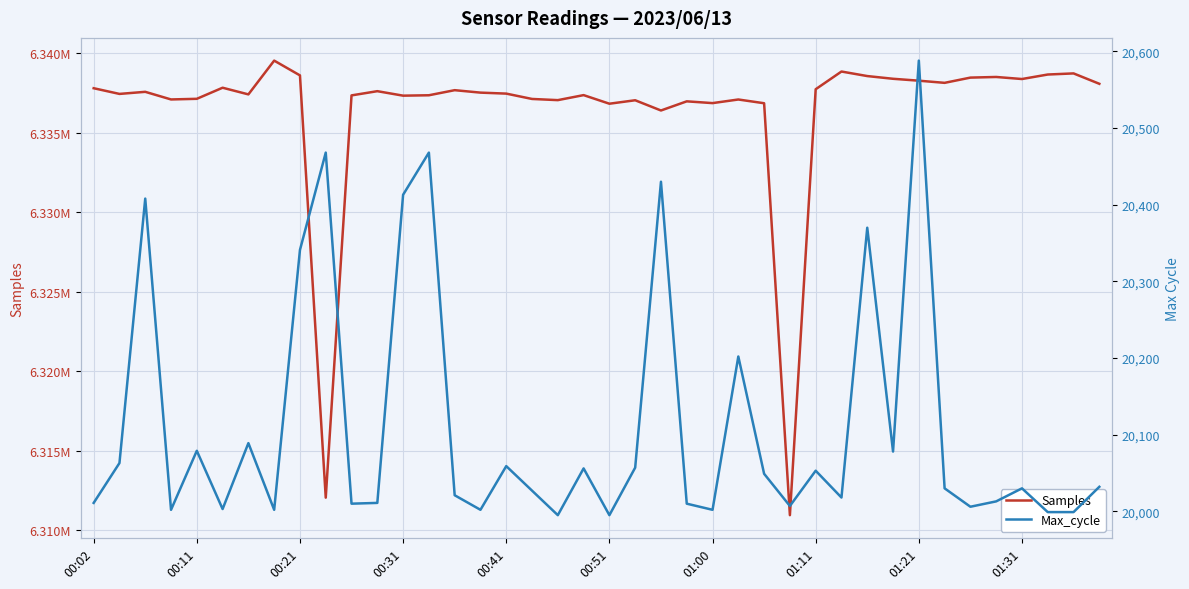

Is it true that Samples equals 6337791 at 00:02?

True